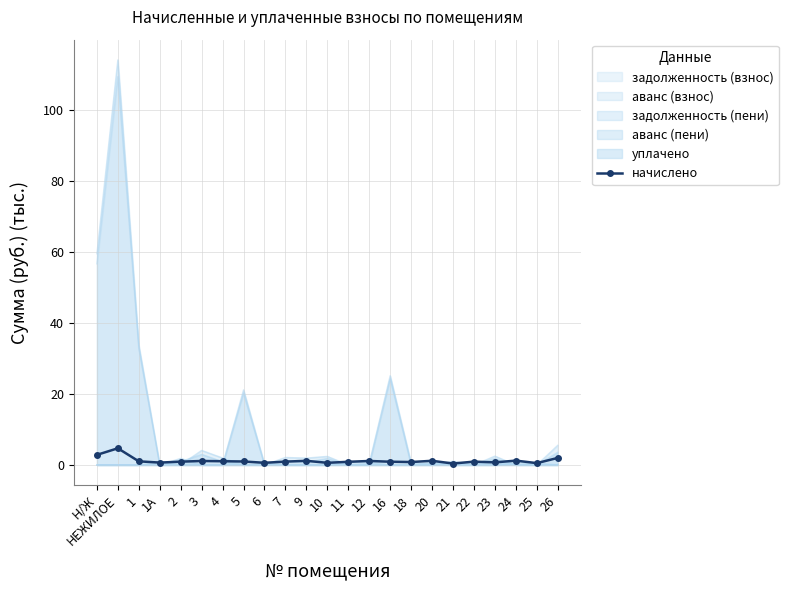

Which category has the lowest value across all series?

21